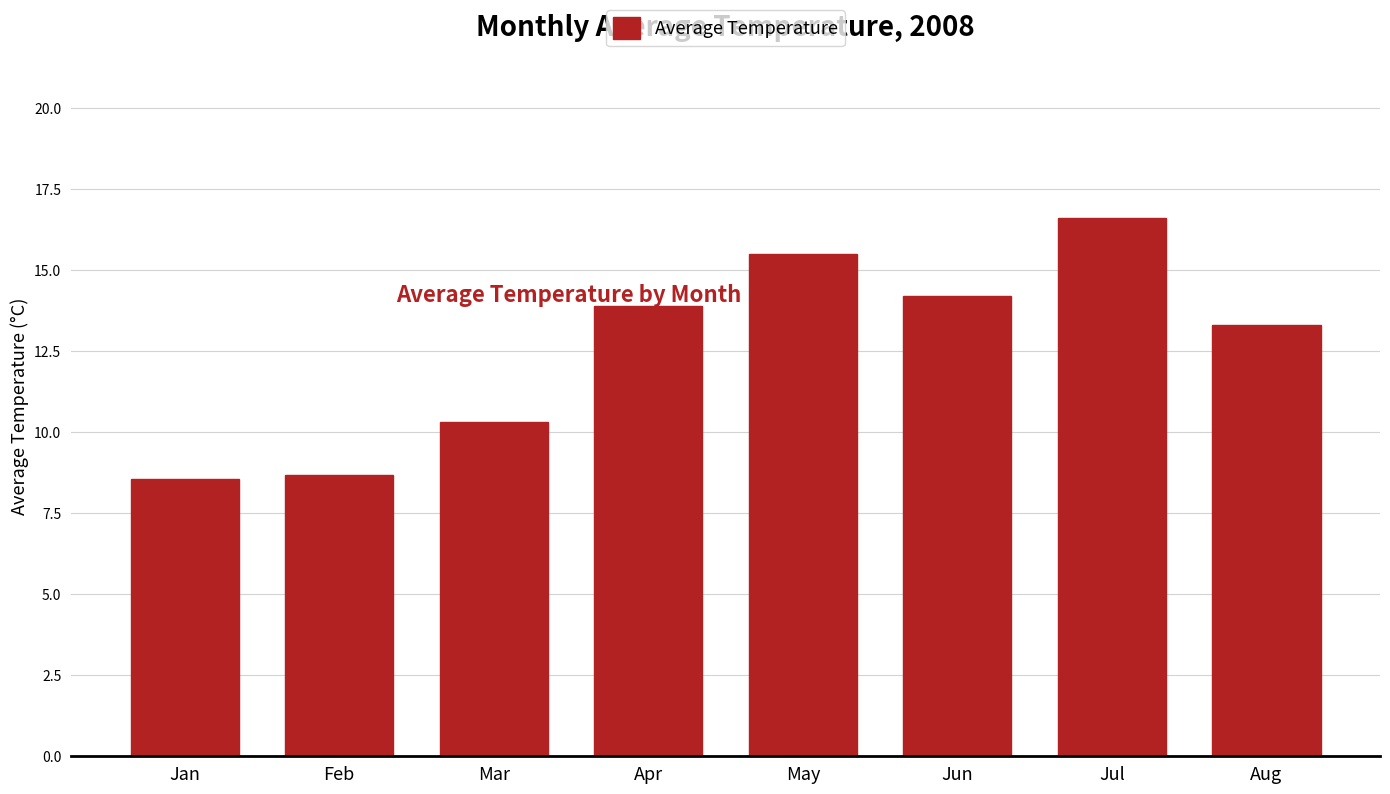

Is it true that the value at Jun is 6.3?

False